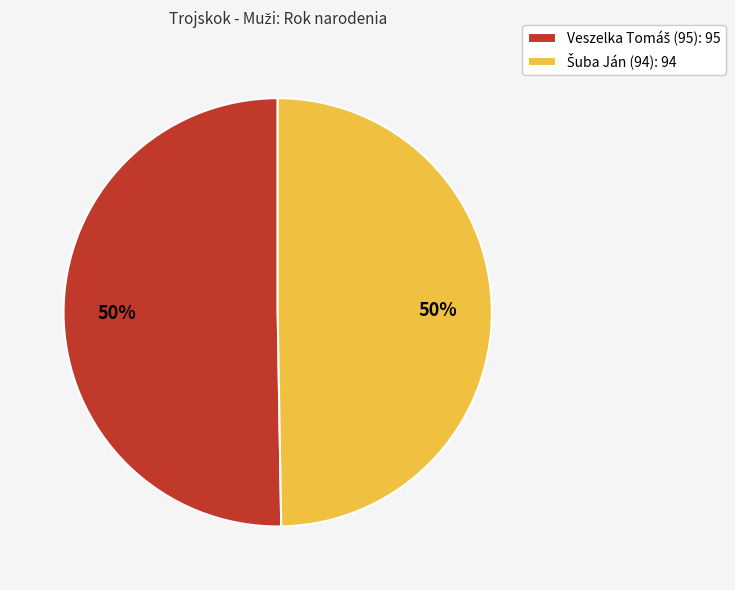

To the nearest percent, what is the average slice percentage?

50%